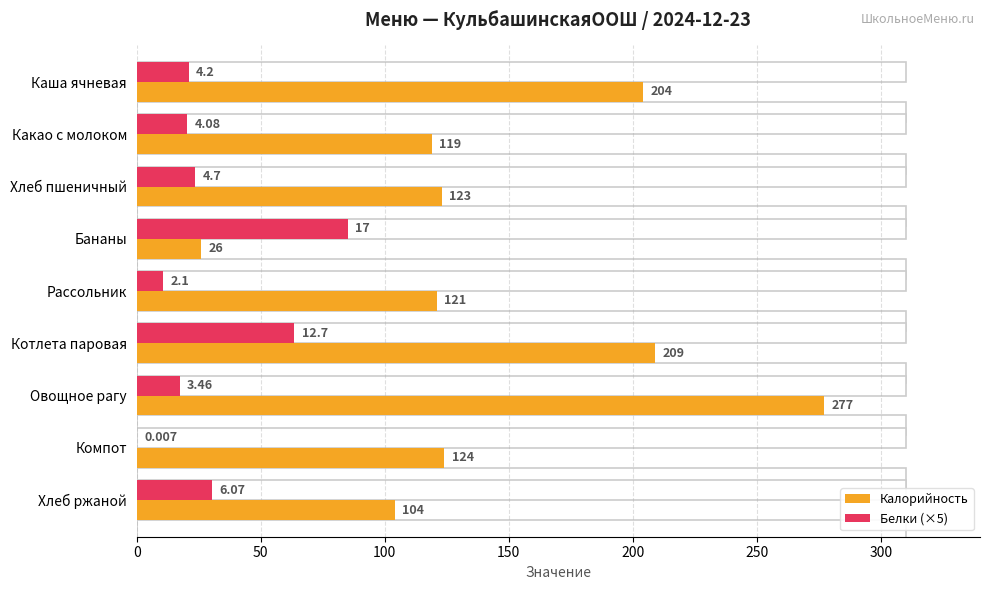

Which category has the highest value across all series?

Овощное рагу